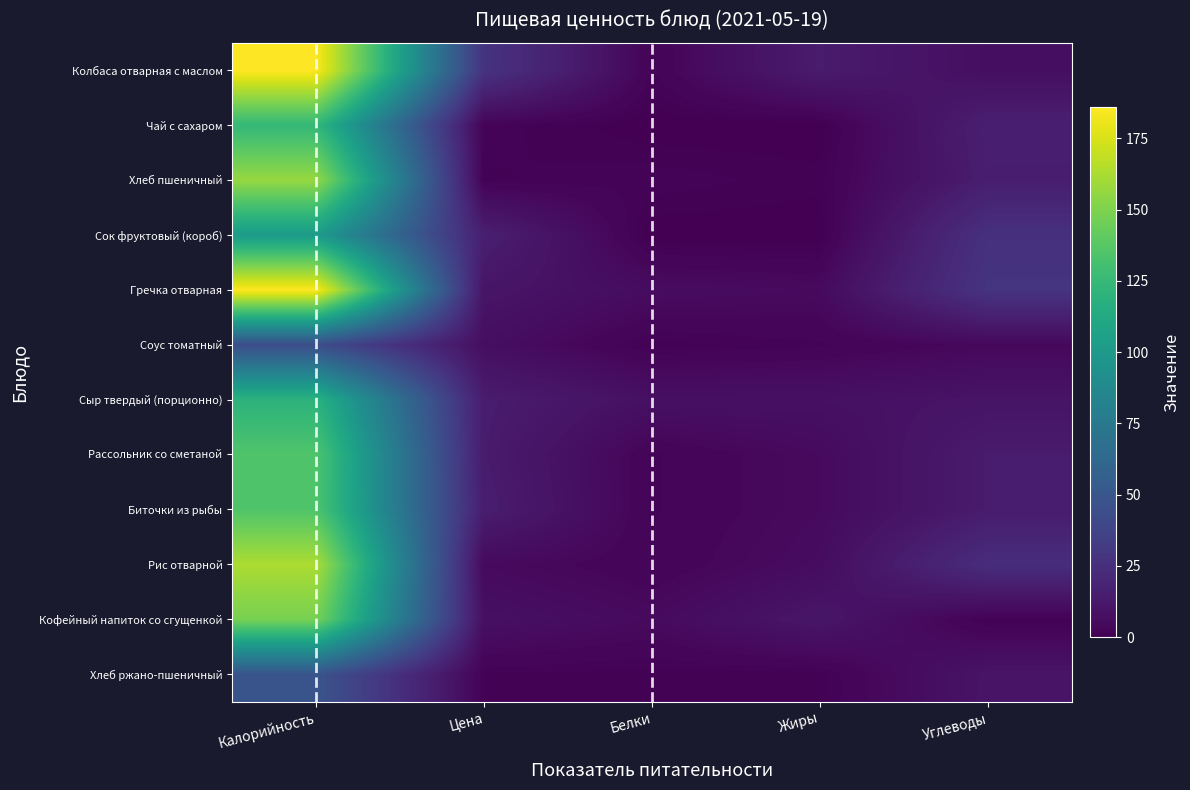

Which series has the largest total across all categories?

Колбаса отварная с маслом